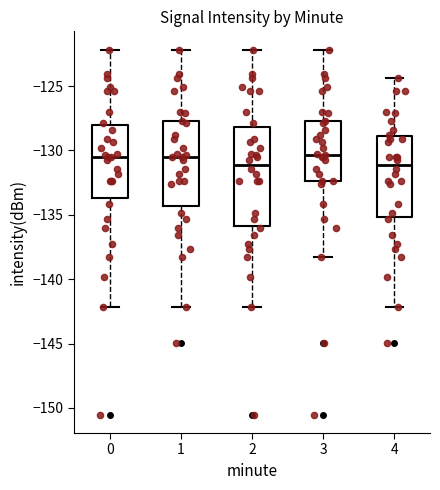

Reading left to right, read every box against the y-axis: the position of its median line, the range the box covers, and the ends of its whiskers. The values are not printed on the chart, so give them approximately, as read against the axis.

0: median -130.5, box -133.5 to -128.0, whiskers -142.0 to -122.0
1: median -130.5, box -134.5 to -127.5, whiskers -142.0 to -122.0
2: median -131.0, box -136.0 to -128.0, whiskers -142.0 to -122.0
3: median -130.5, box -132.5 to -127.5, whiskers -138.0 to -122.0
4: median -131.0, box -135.0 to -129.0, whiskers -142.0 to -124.5